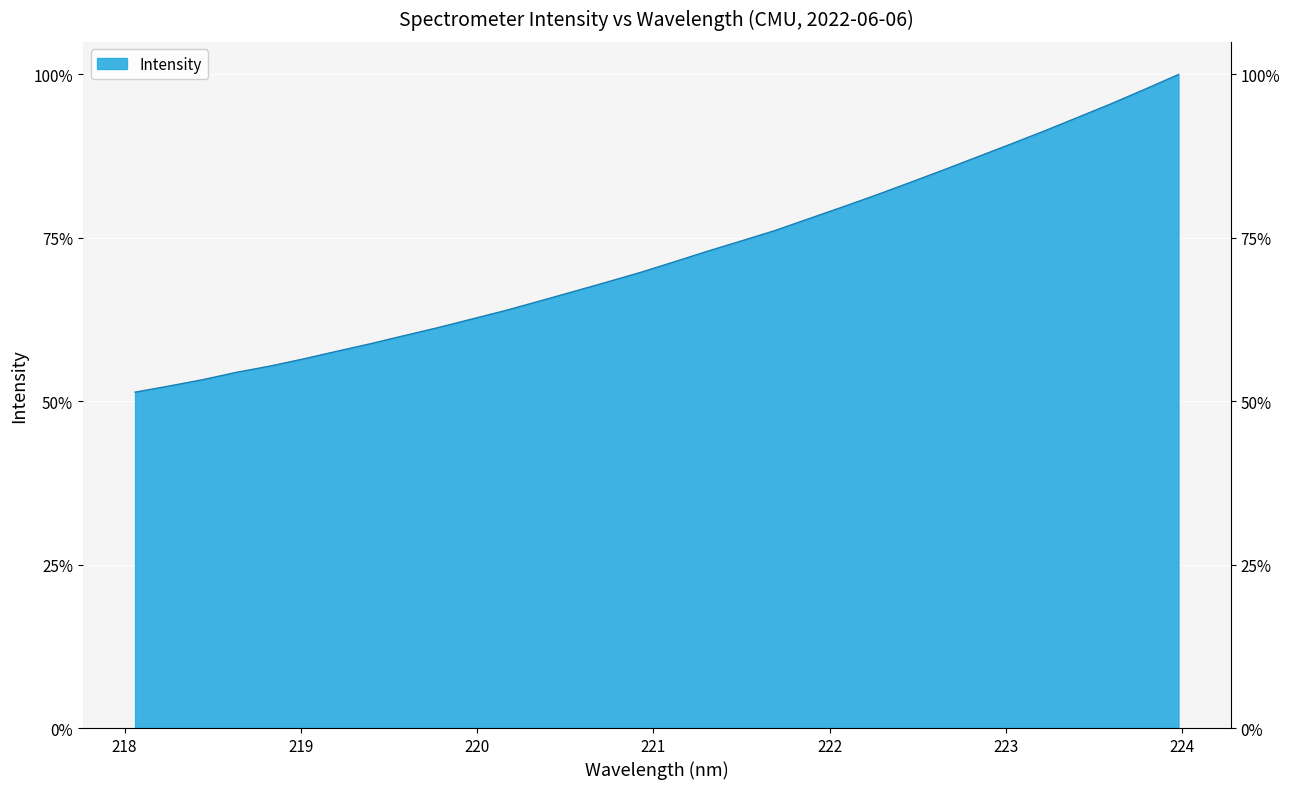

What is the value of the 21st point from the left?

77.9